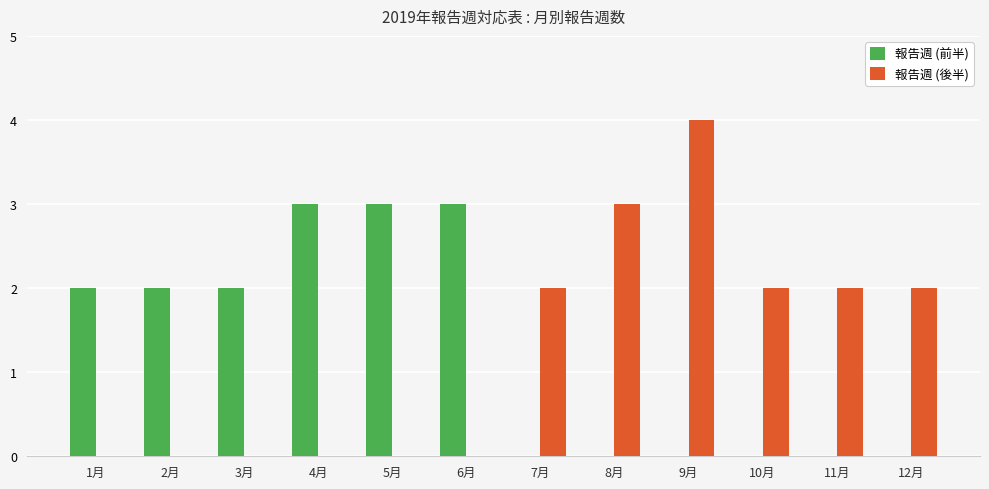

What is the spread (max minus min) of values at 3月?

2